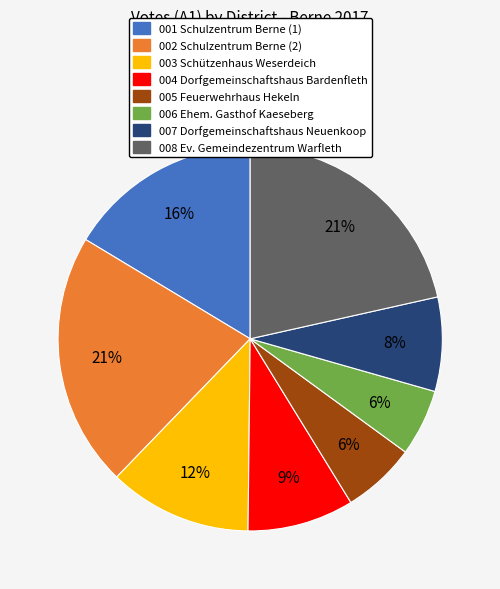

How many segments does this pie chart have?

8